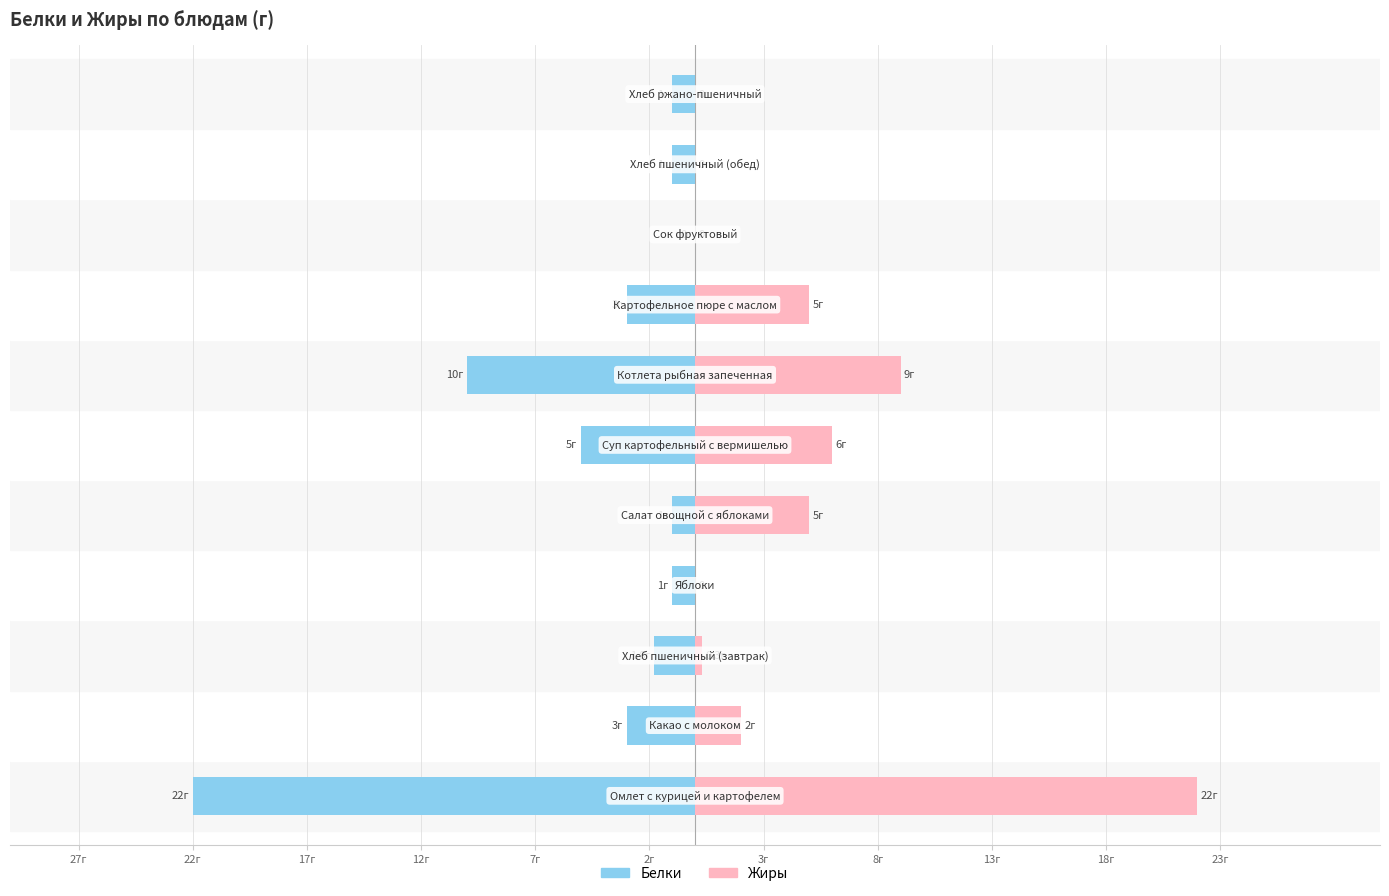

What position from the right is 3г?

5